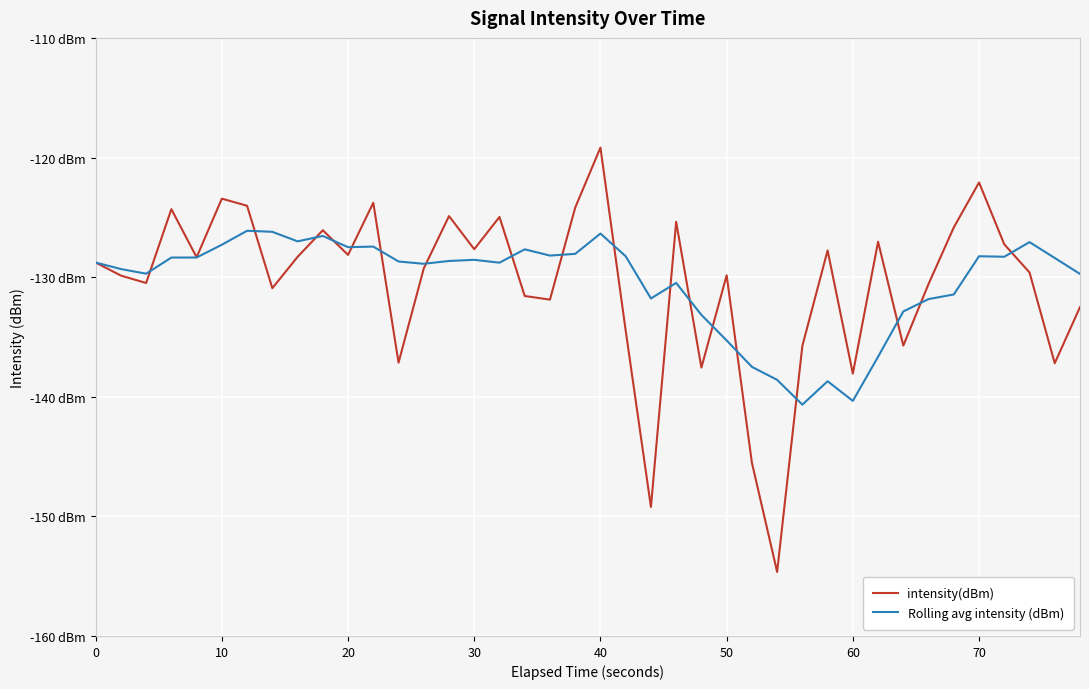

Does the chart have visible grid lines?

Yes